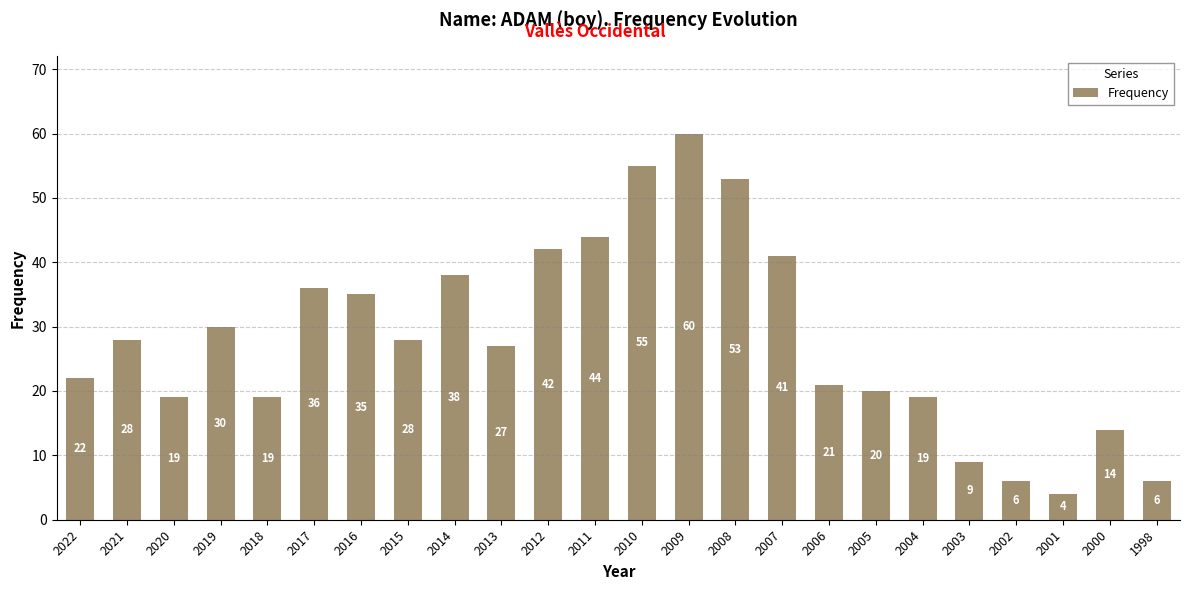

The chart shows a value of 8 at 2005. True or false?

False